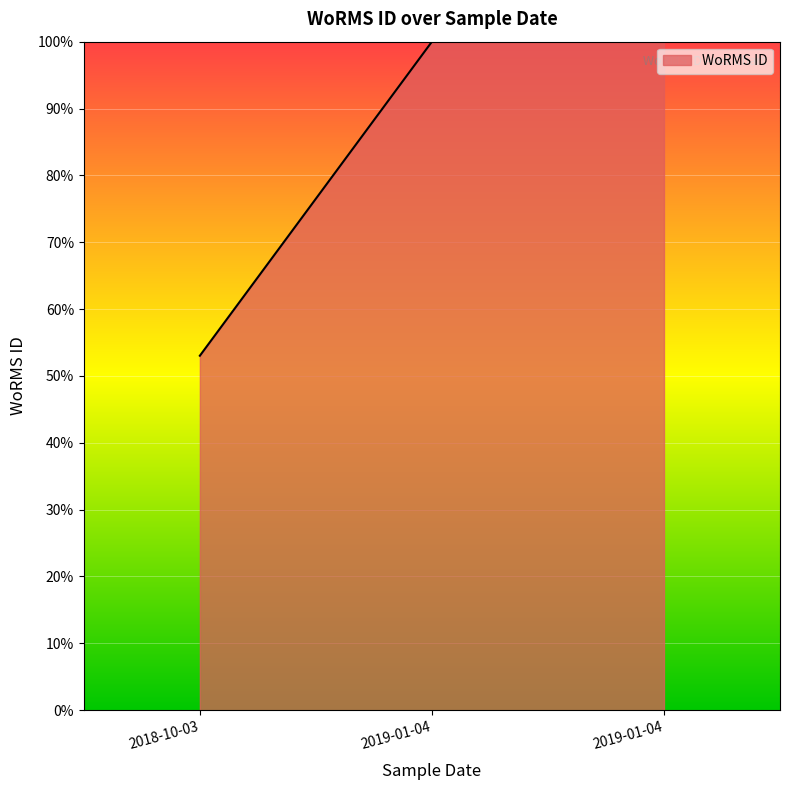

What is the ratio of the value at 2019-01-04 to the value at 2019-01-04?

1.0